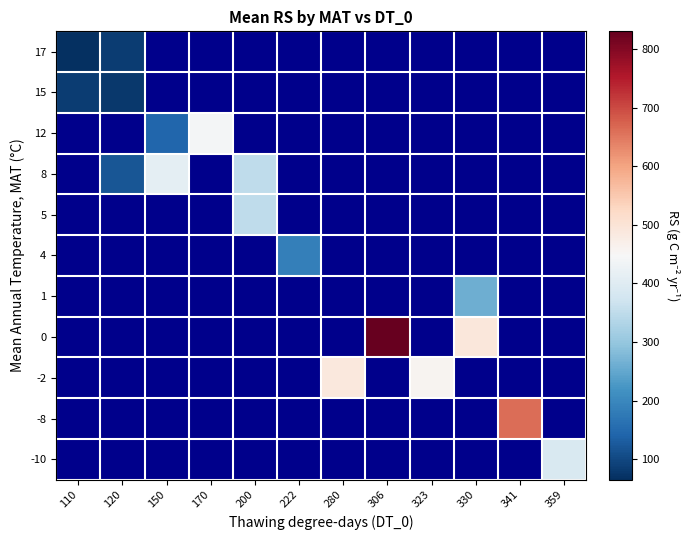

Which has a higher value, 330 or 200?

200